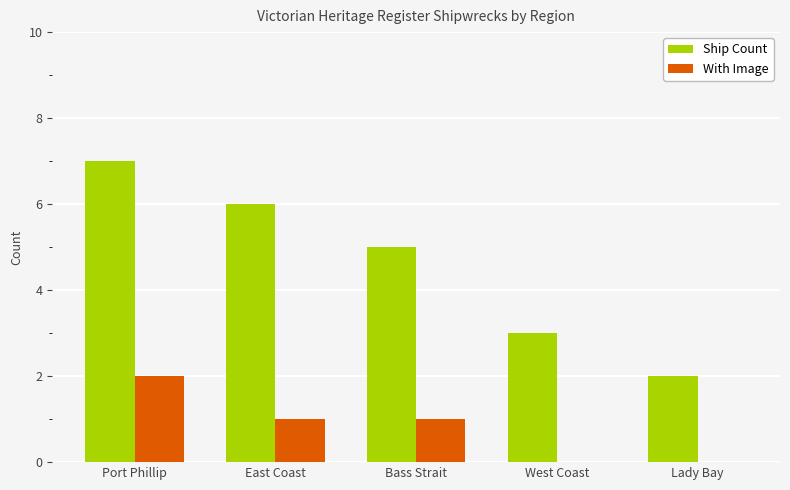

True or false: Ship Count has a value of 7 at Port Phillip.

True